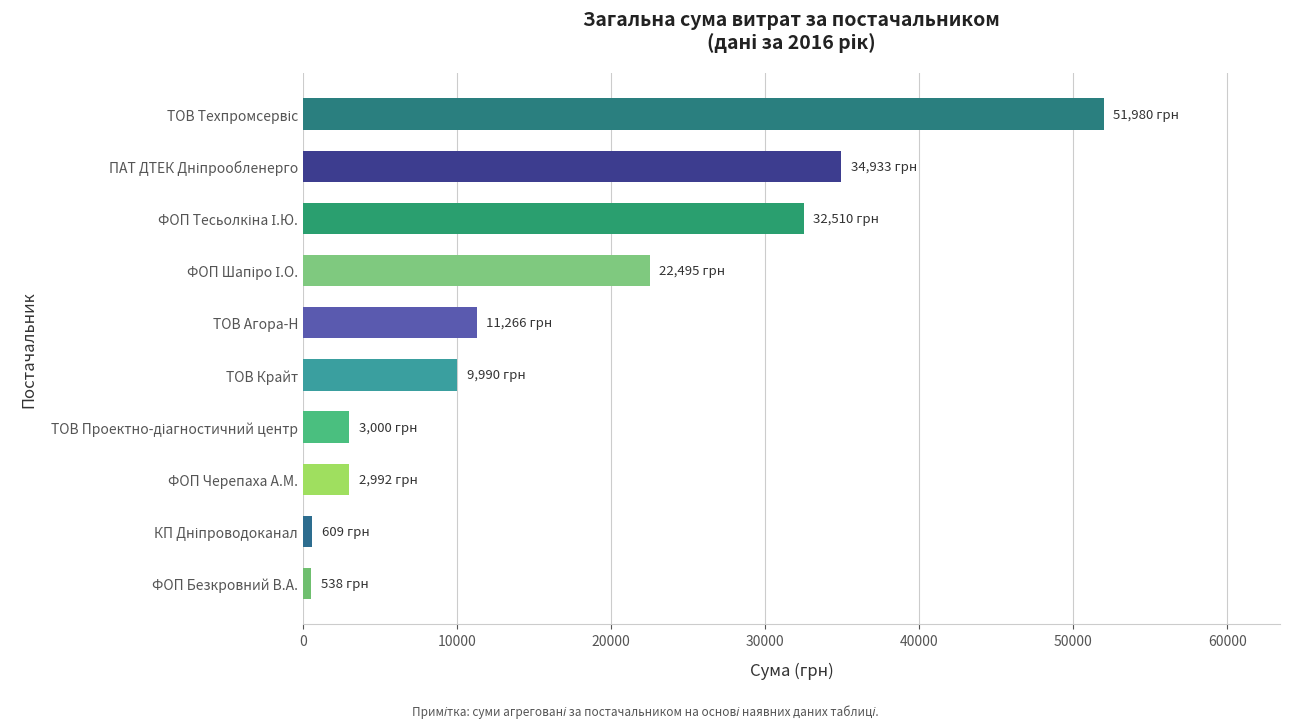

What is the greatest value displayed?

51980.0